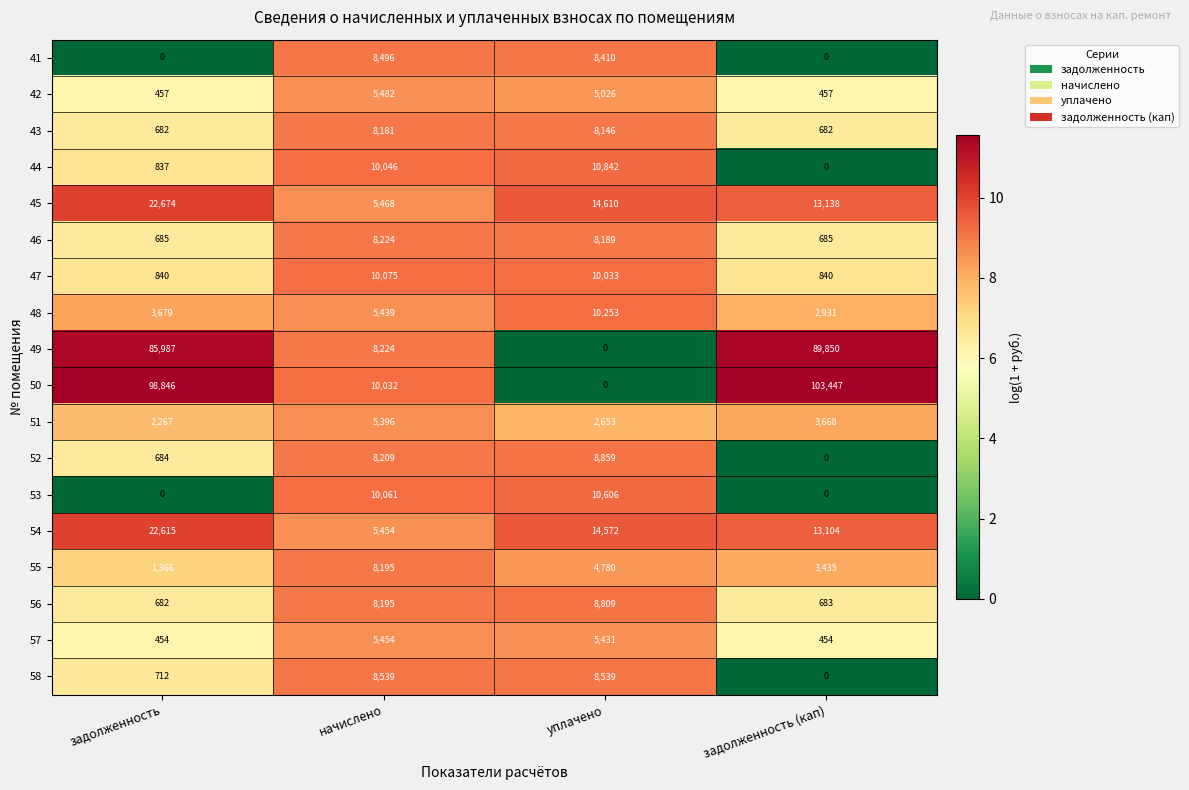

Count the number of categories in the chart.

4